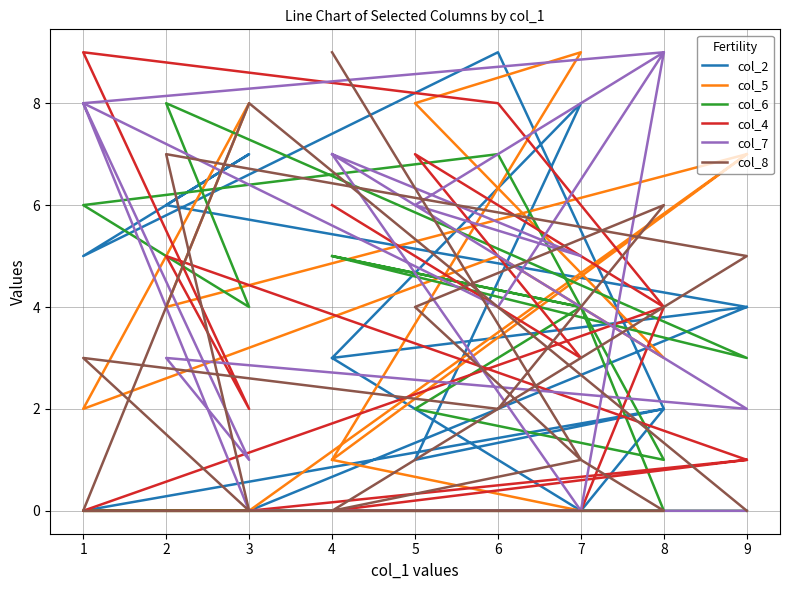

What is the sum of all col_8 values?

46